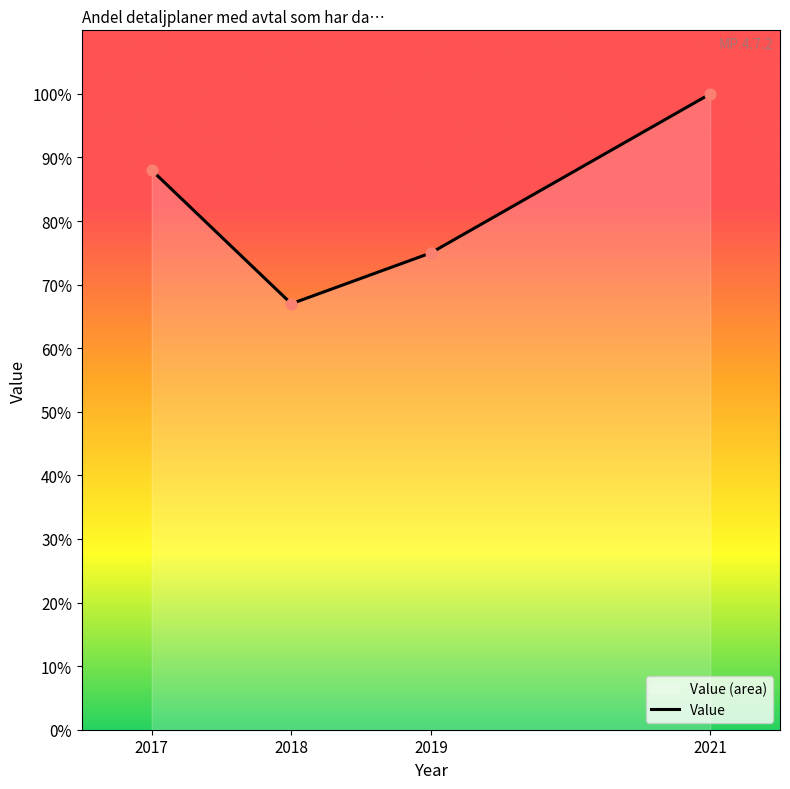

Which has a higher value, 2021 or 2017?

2021